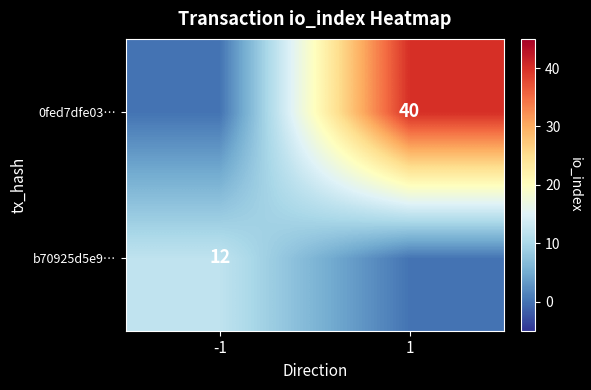

Is it true that b70925d5e9… equals 17 at -1?

False